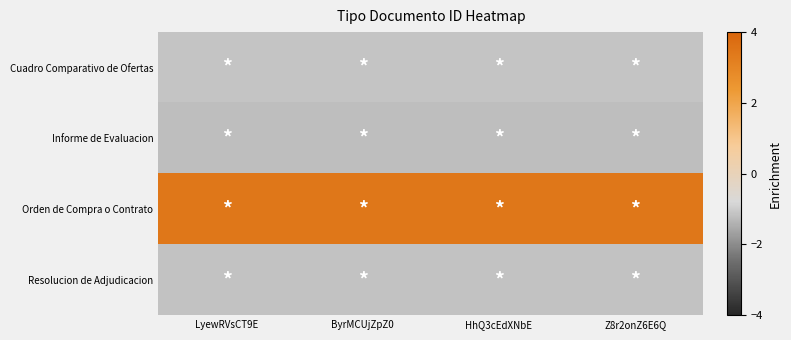

Reading left to right, extract all data points from this chart.

Cuadro Comparativo de Ofertas: LyewRVsCT9E=-1.1	ByrMCUjZpZ0=-1.1	HhQ3cEdXNbE=-1.1	Z8r2onZ6E6Q=-1.1
Informe de Evaluacion: LyewRVsCT9E=-1.2	ByrMCUjZpZ0=-1.2	HhQ3cEdXNbE=-1.2	Z8r2onZ6E6Q=-1.2
Orden de Compra o Contrato: LyewRVsCT9E=3.5	ByrMCUjZpZ0=3.5	HhQ3cEdXNbE=3.5	Z8r2onZ6E6Q=3.5
Resolucion de Adjudicacion: LyewRVsCT9E=-1.2	ByrMCUjZpZ0=-1.2	HhQ3cEdXNbE=-1.2	Z8r2onZ6E6Q=-1.2